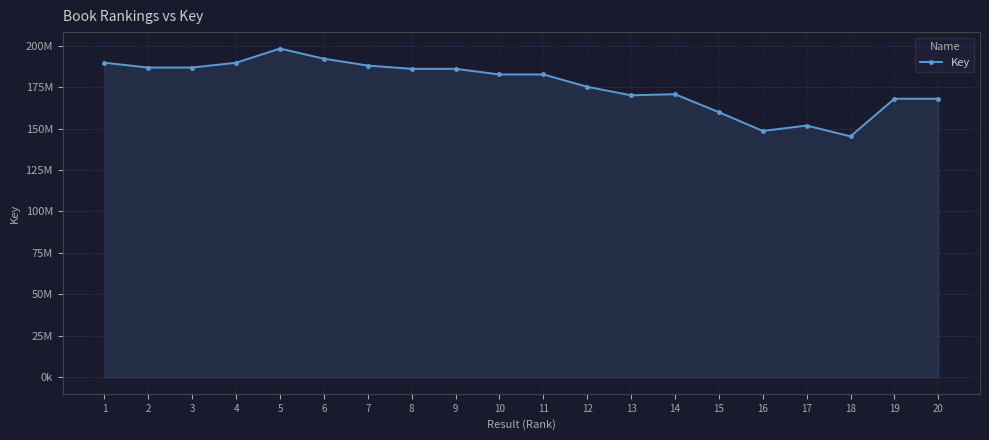

What is the greatest value displayed?

198227706